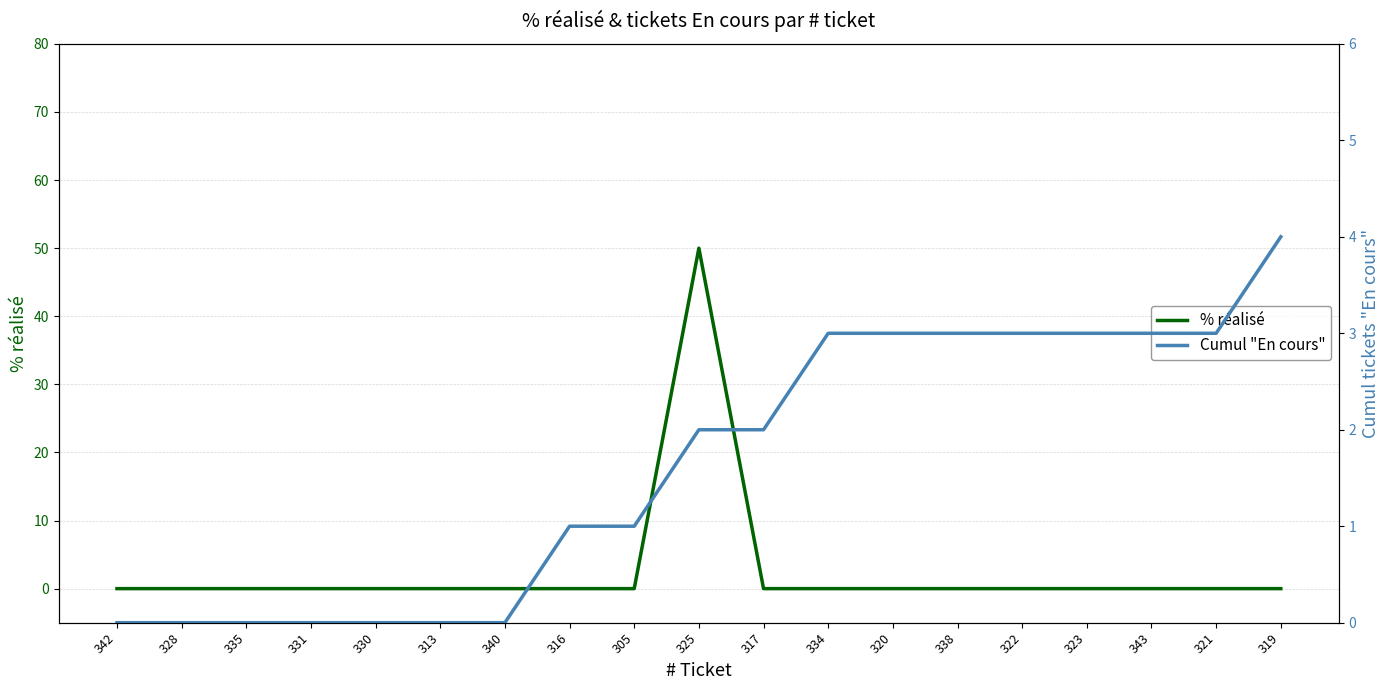

Rank the series by their average value, from lowest to highest.

Cumul "En cours", % réalisé